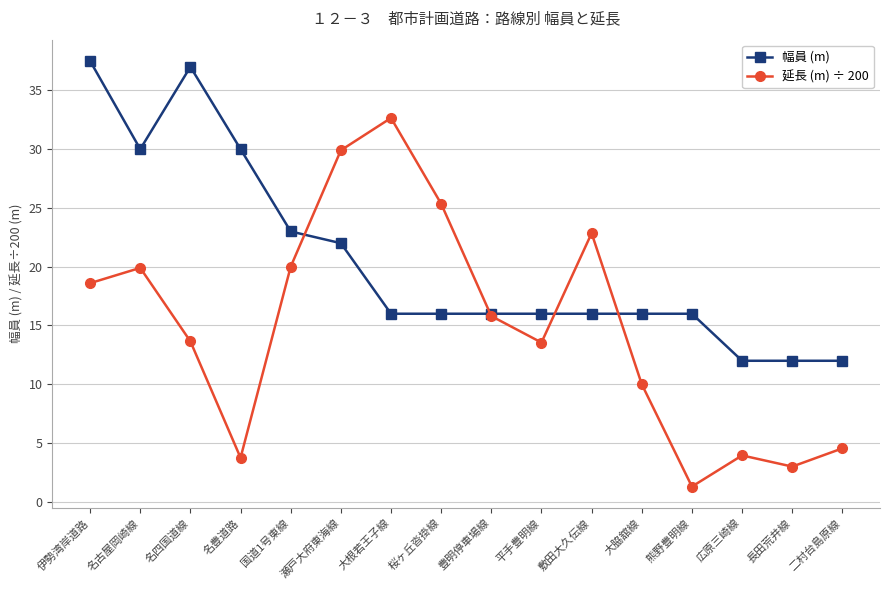

How many distinct data groups are displayed?

2